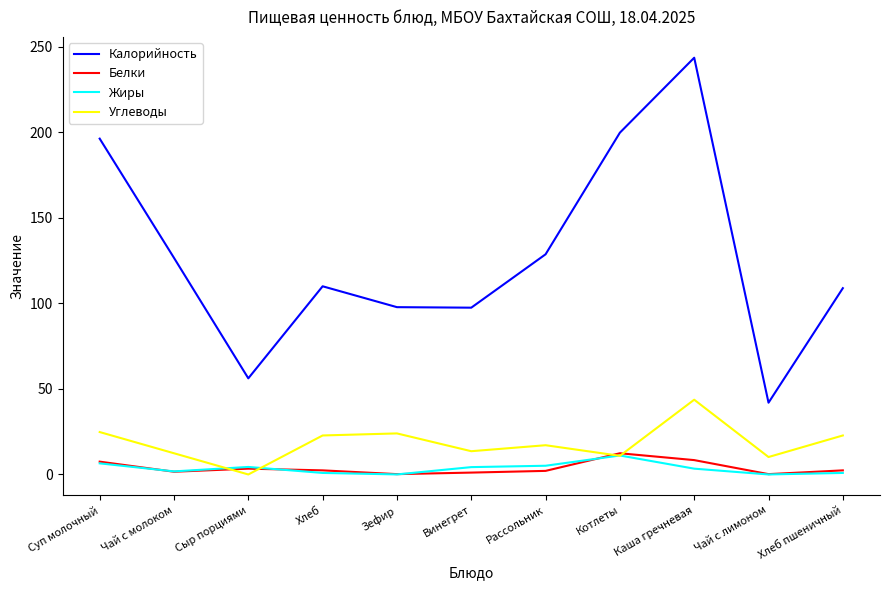

What is the average value of the Углеводы series?

18.4